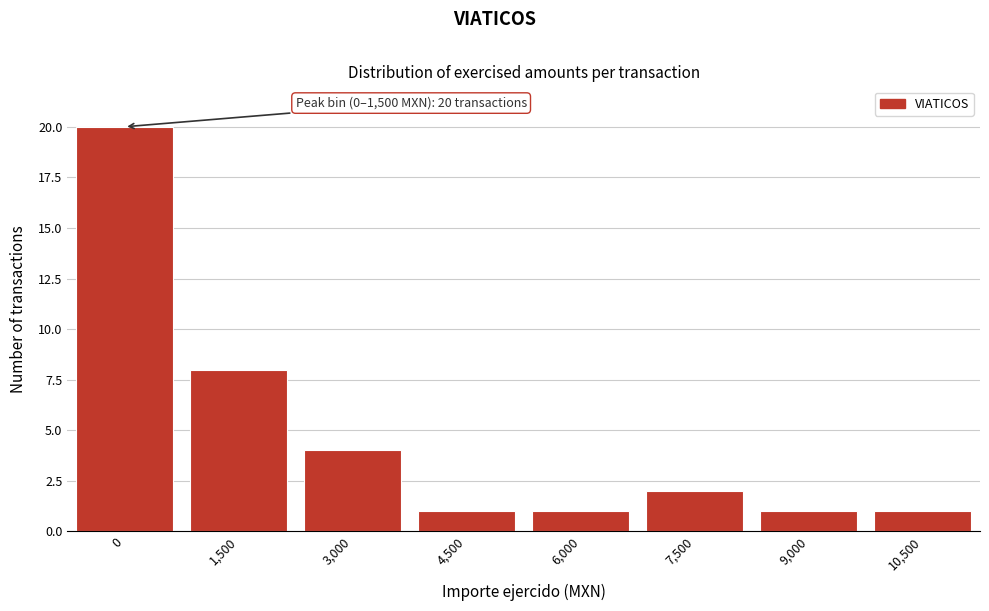

Reading right to left, list all the values displayed in this chart.

10,500=1	9,000=1	7,500=2	6,000=1	4,500=1	3,000=4	1,500=8	0=20